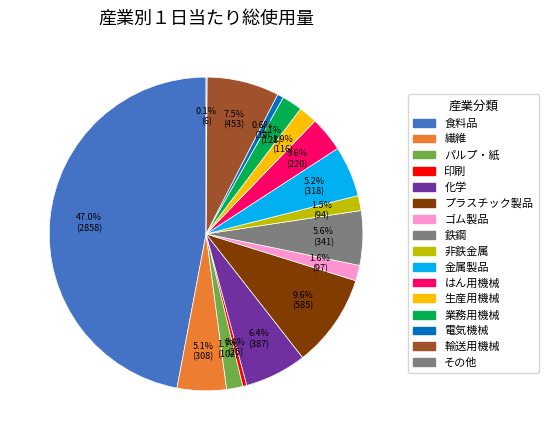

What is the change in value from 輸送用機械 to その他?

-447